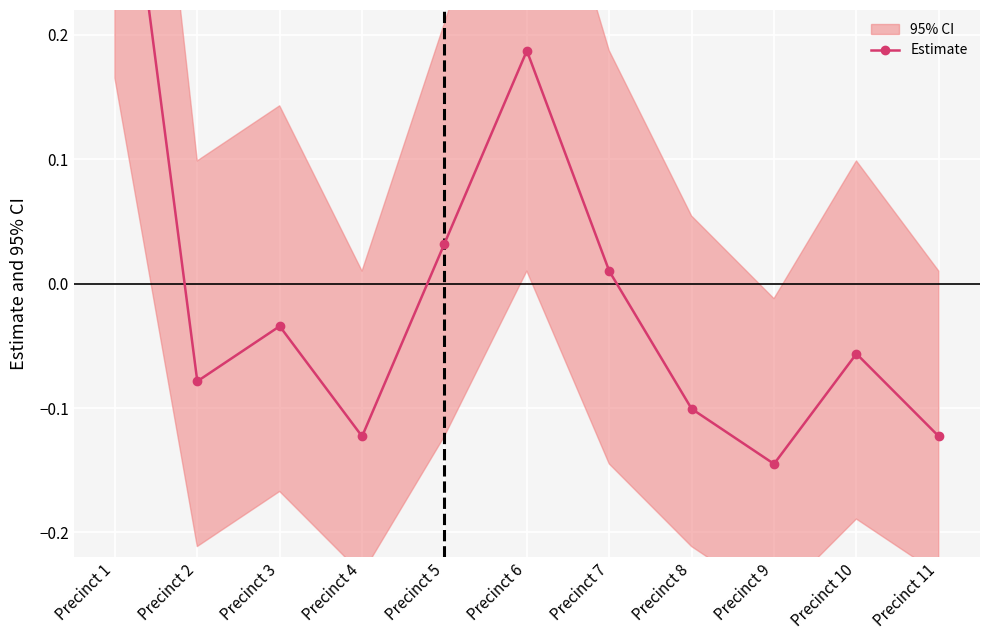

True or false: the data shows -0.1 at Precinct 10.

True